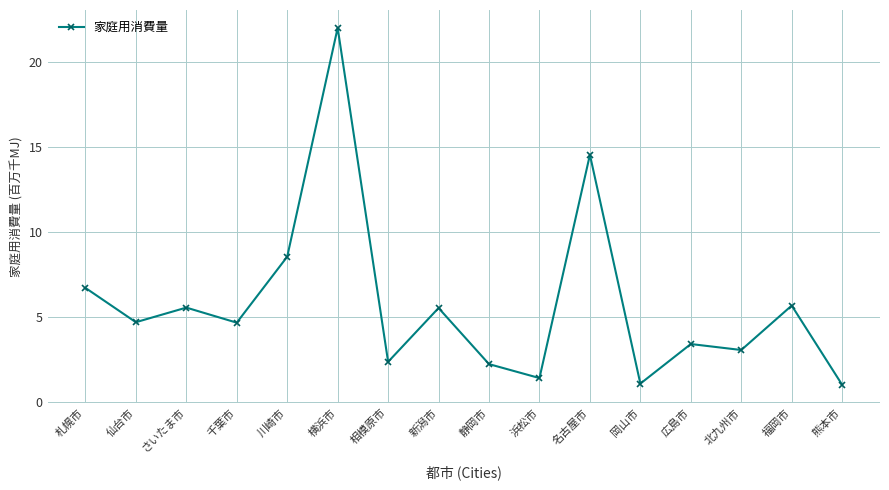

The chart shows a value of 1.4 at 北九州市. True or false?

False